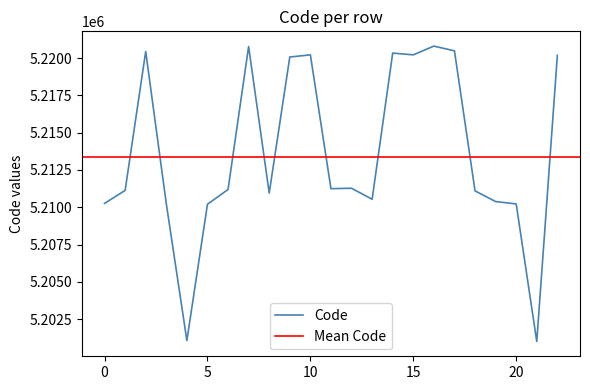

What is the approximate value at 19, to the nearest 10?

5210380